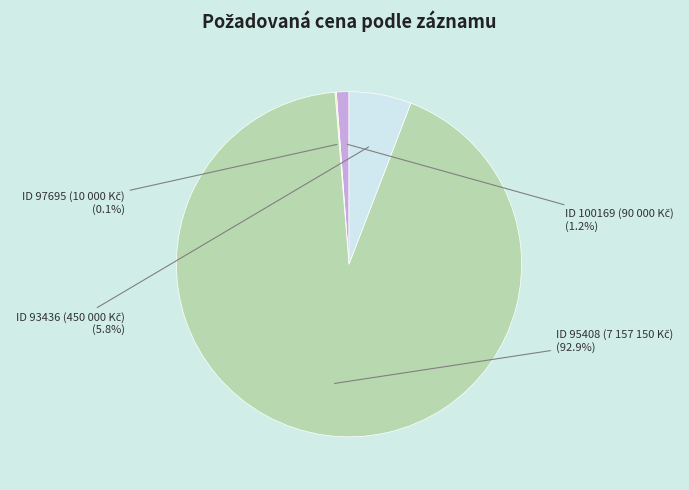

Is there any slice that represents more than half of the pie?

Yes